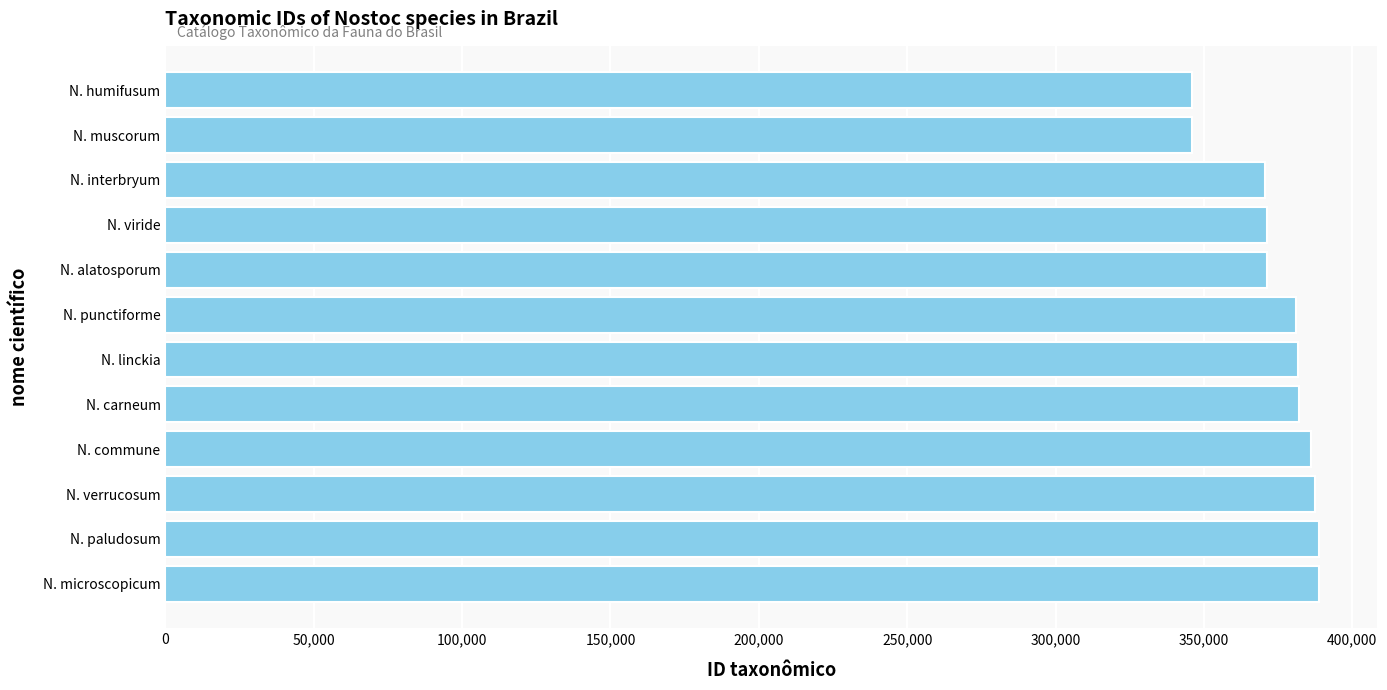

What is the change in value from N. punctiforme to N. viride?

-9691